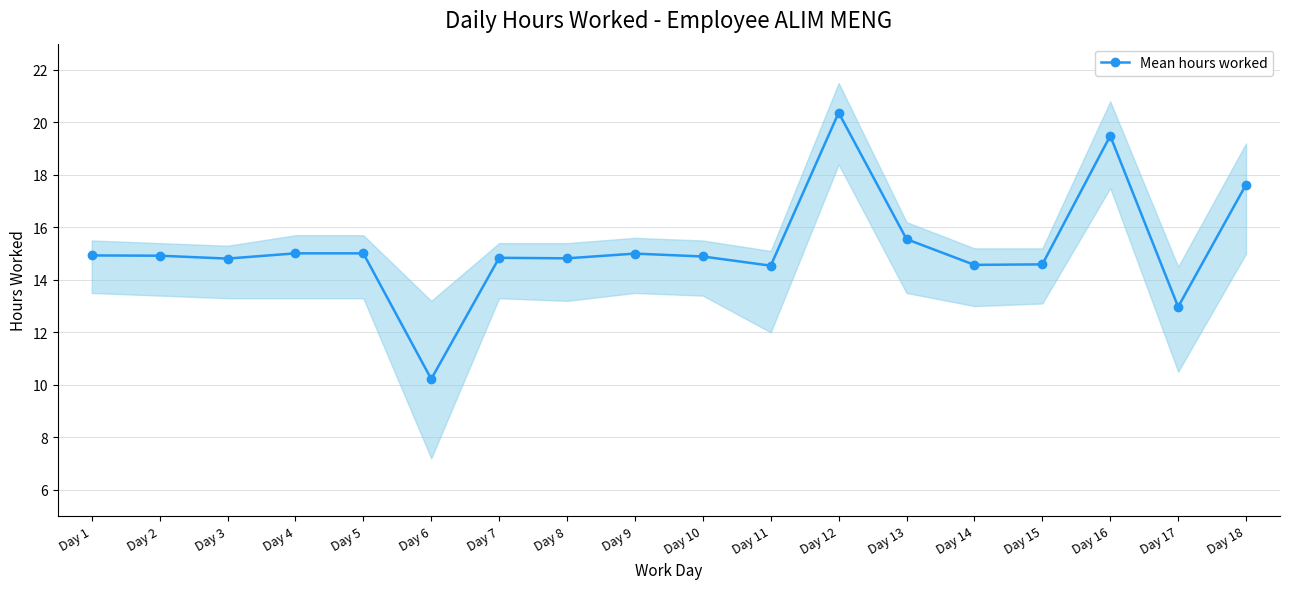

Rank the categories by value from highest to lowest.

Day 12, Day 16, Day 18, Day 13, Day 4, Day 5, Day 9, Day 1, Day 2, Day 10, Day 7, Day 8, Day 3, Day 15, Day 14, Day 11, Day 17, Day 6